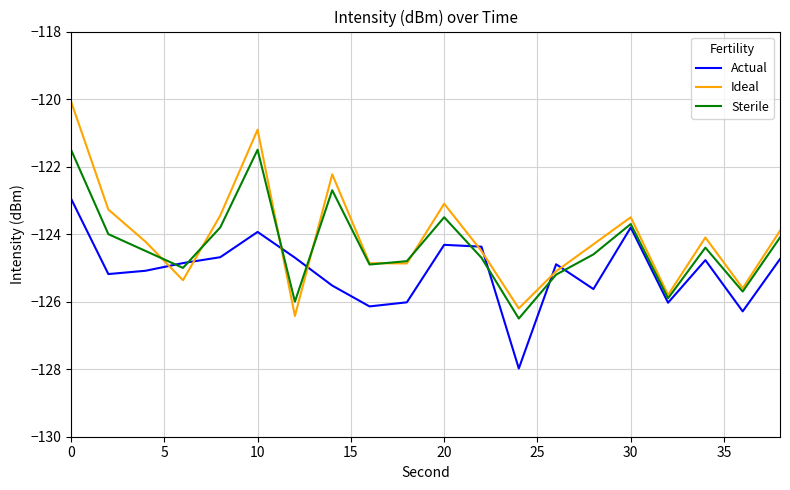

What is the highest value of the Ideal series?

-120.1